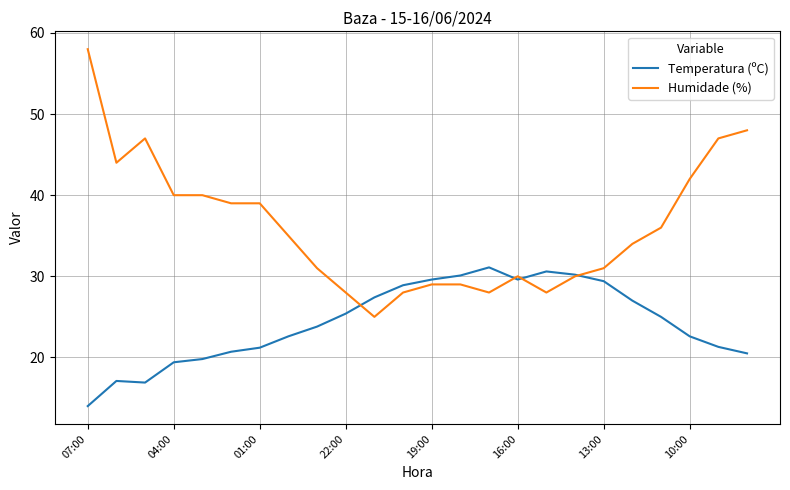

Which series has the largest total across all categories?

Humidade (%)